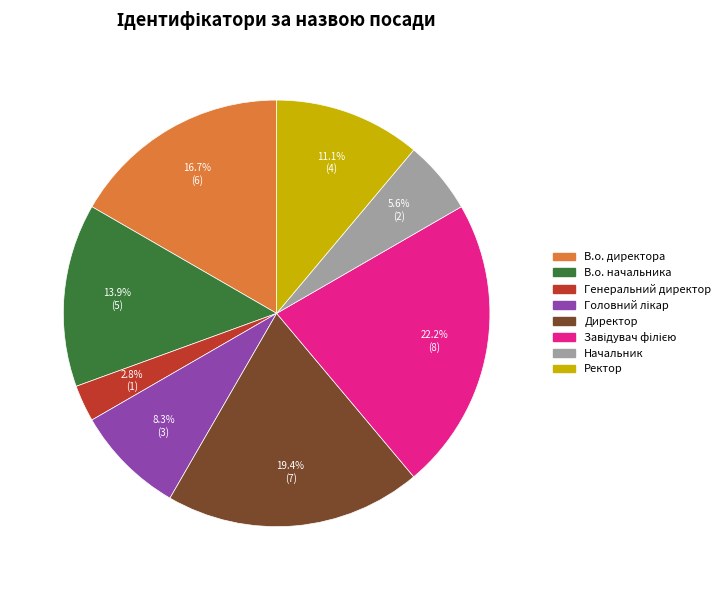

What is the smallest slice in the pie chart?

Генеральний директор